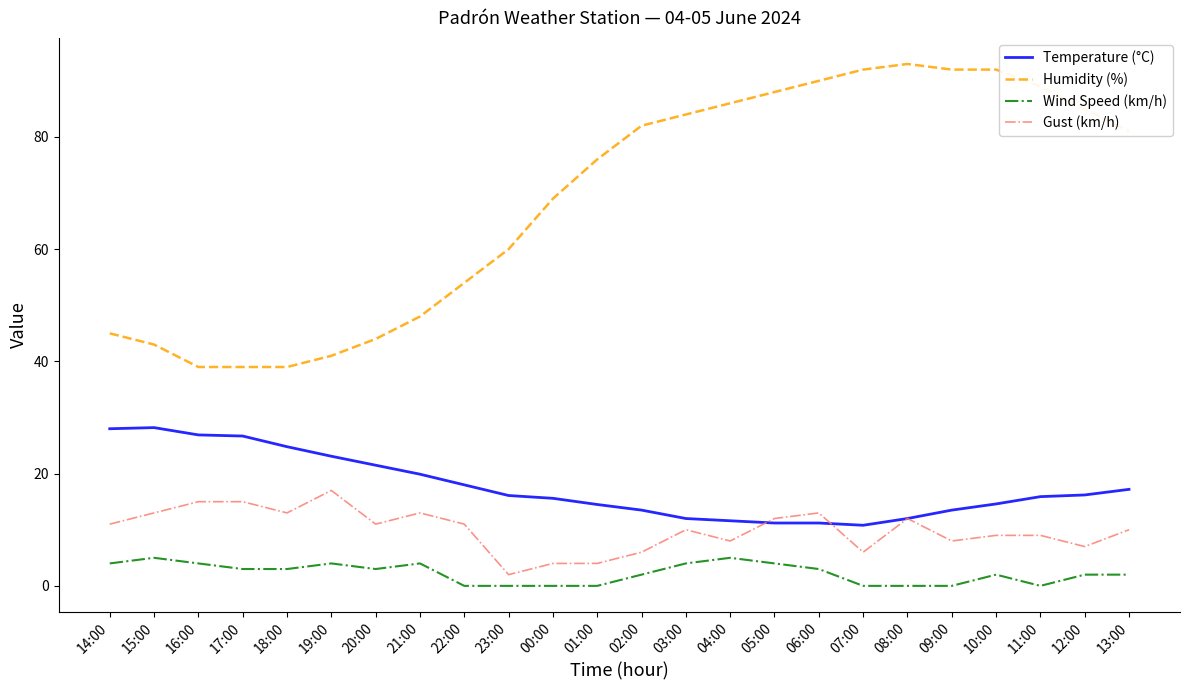

Which series has the largest total across all categories?

Humidity (%)